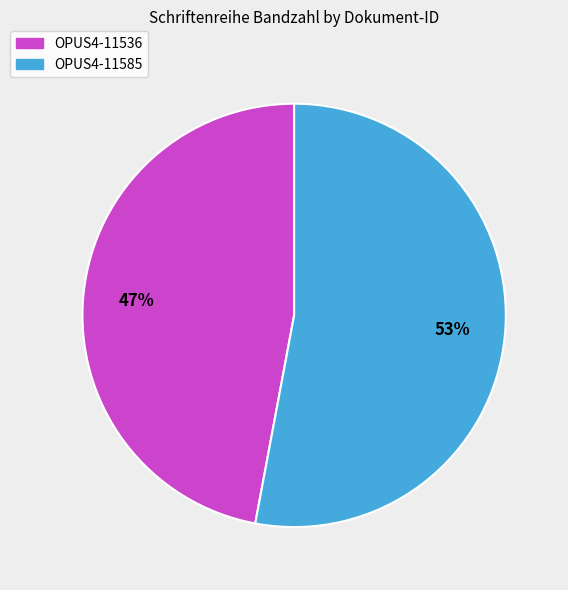

What percentage is the OPUS4-11536 slice, to the nearest percent?

47%